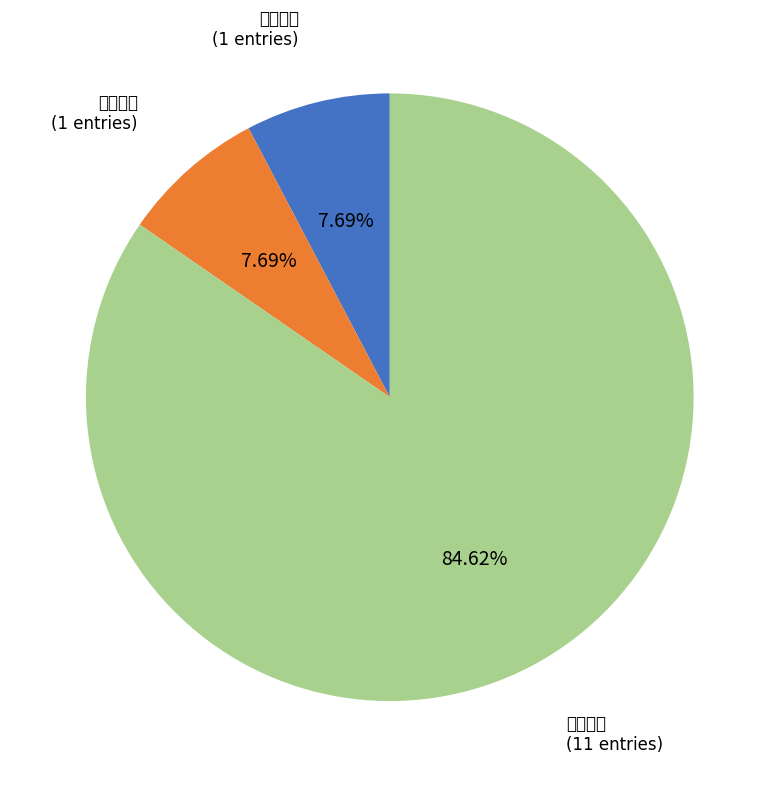

What is the total percentage of 书写大赛 and 诵读大赛?

92.3%